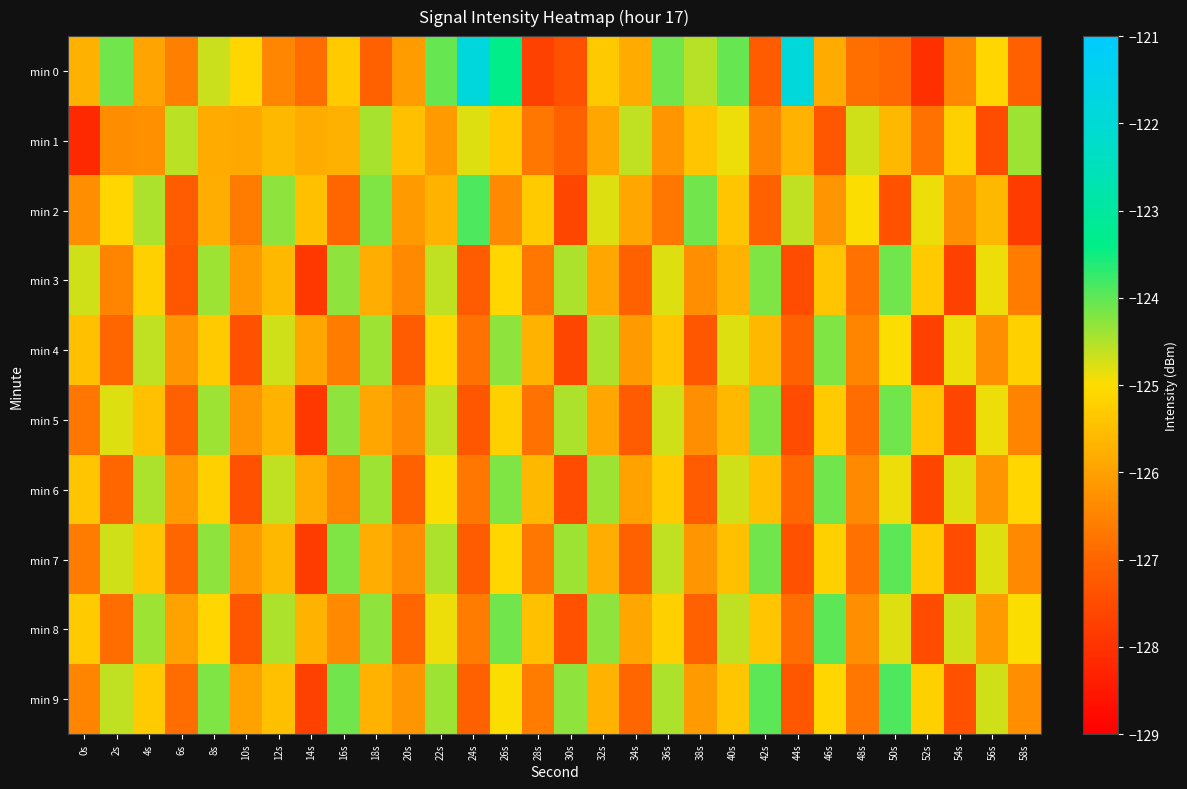

Rank the series at 28s from highest to lowest value.

min 2, min 8, min 6, min 4, min 9, min 1, min 3, min 7, min 5, min 0